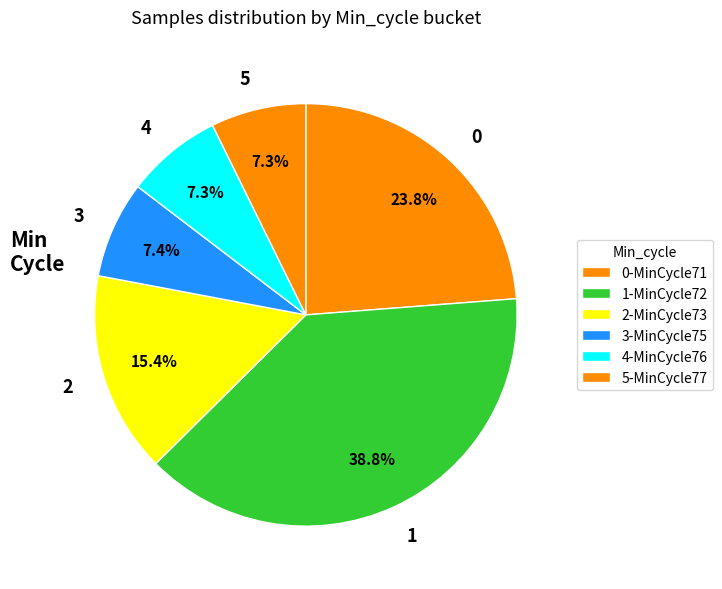

What is the ratio of the value at 0 to the value at 1?

0.6